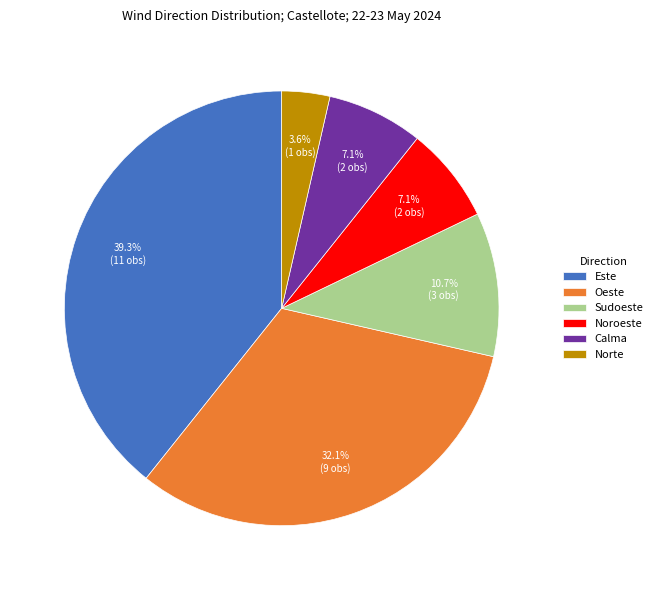

Do Calma and Este together represent more than half of the pie?

No